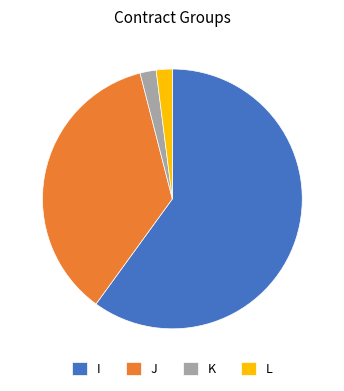

Which has a higher value, J or I?

I